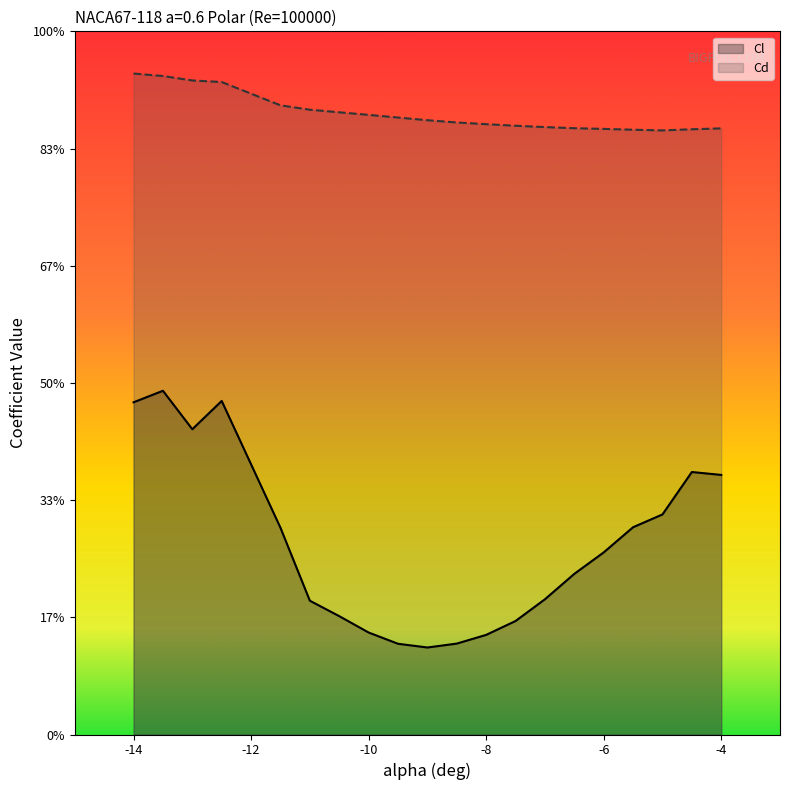

How many data points does each series have?

20